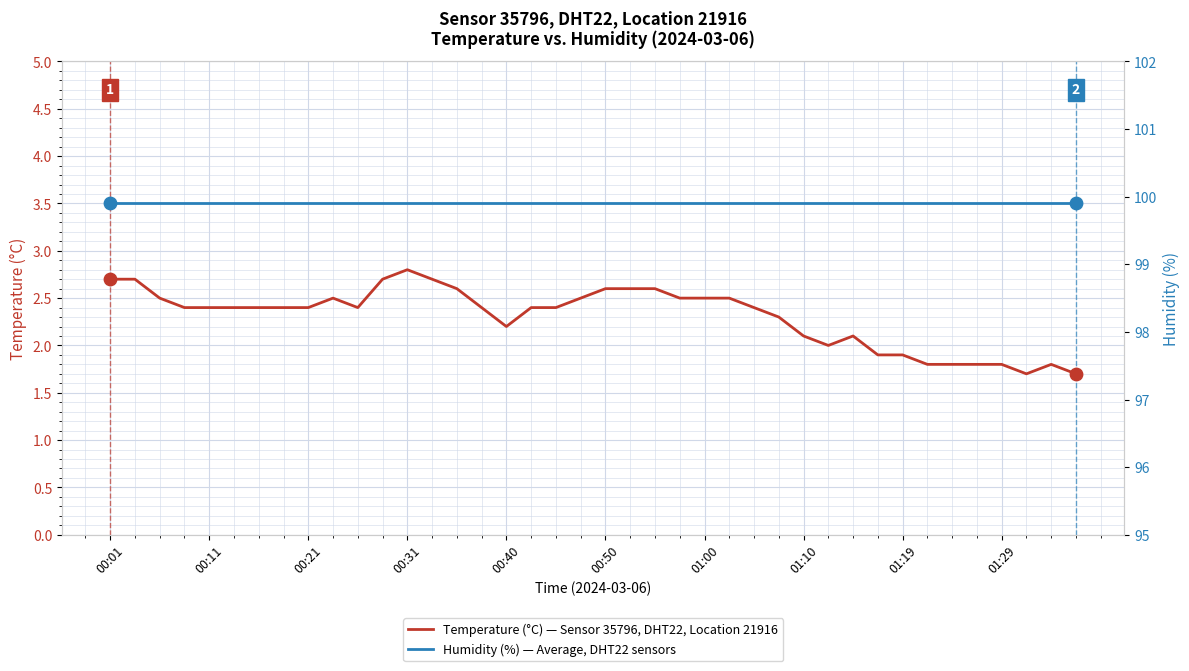

Which series contains the lowest Y value?

Temperature (°C) — Sensor 35796, DHT22, Location 21916